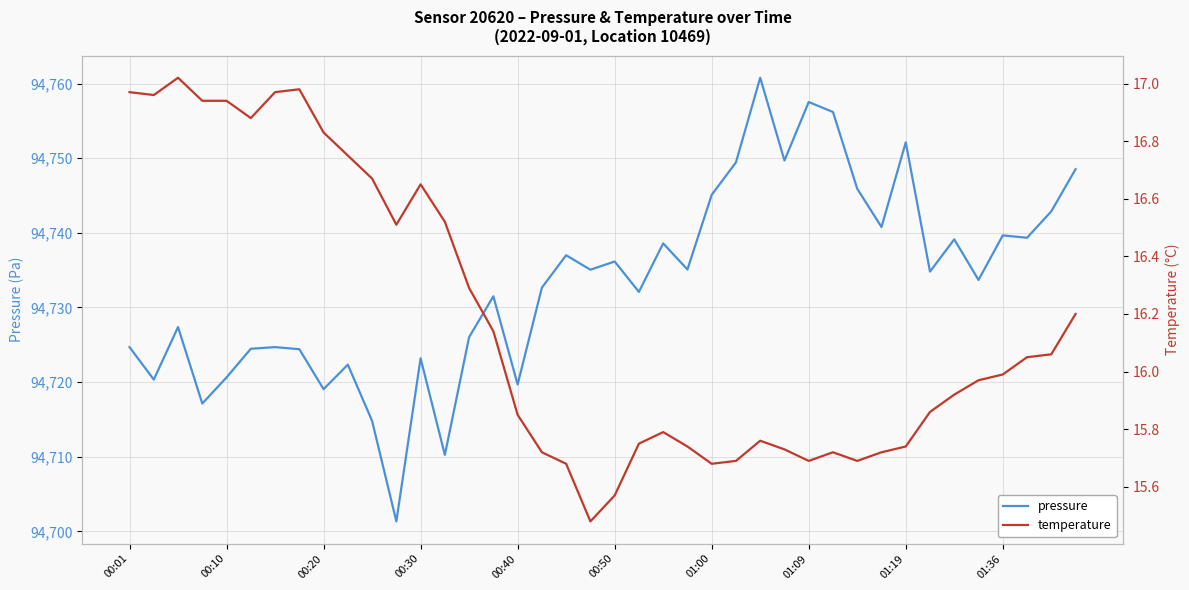

How many interior local valleys does the pressure series have?

14